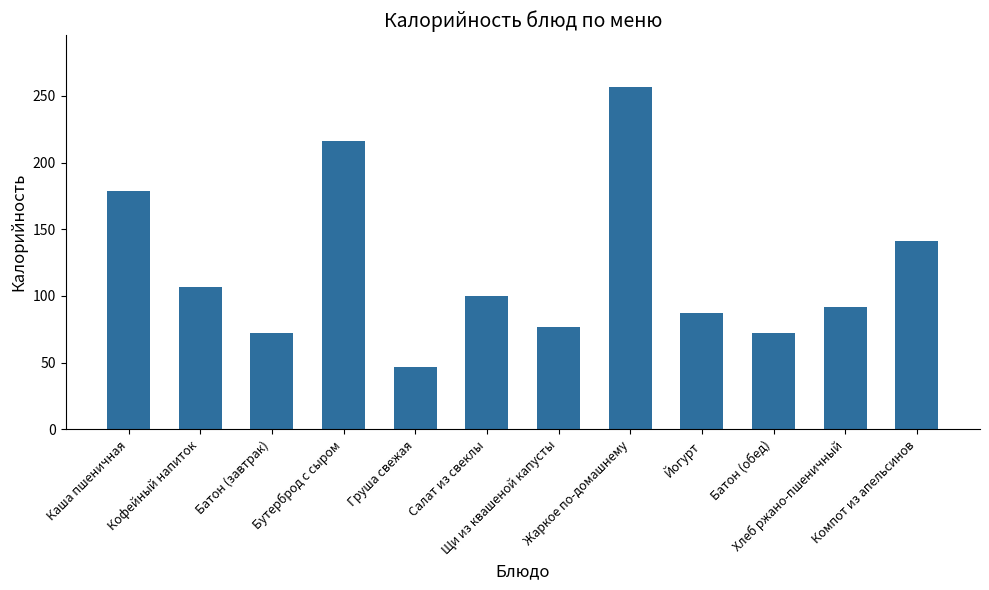

What is the difference between the maximum and minimum values?

210.0